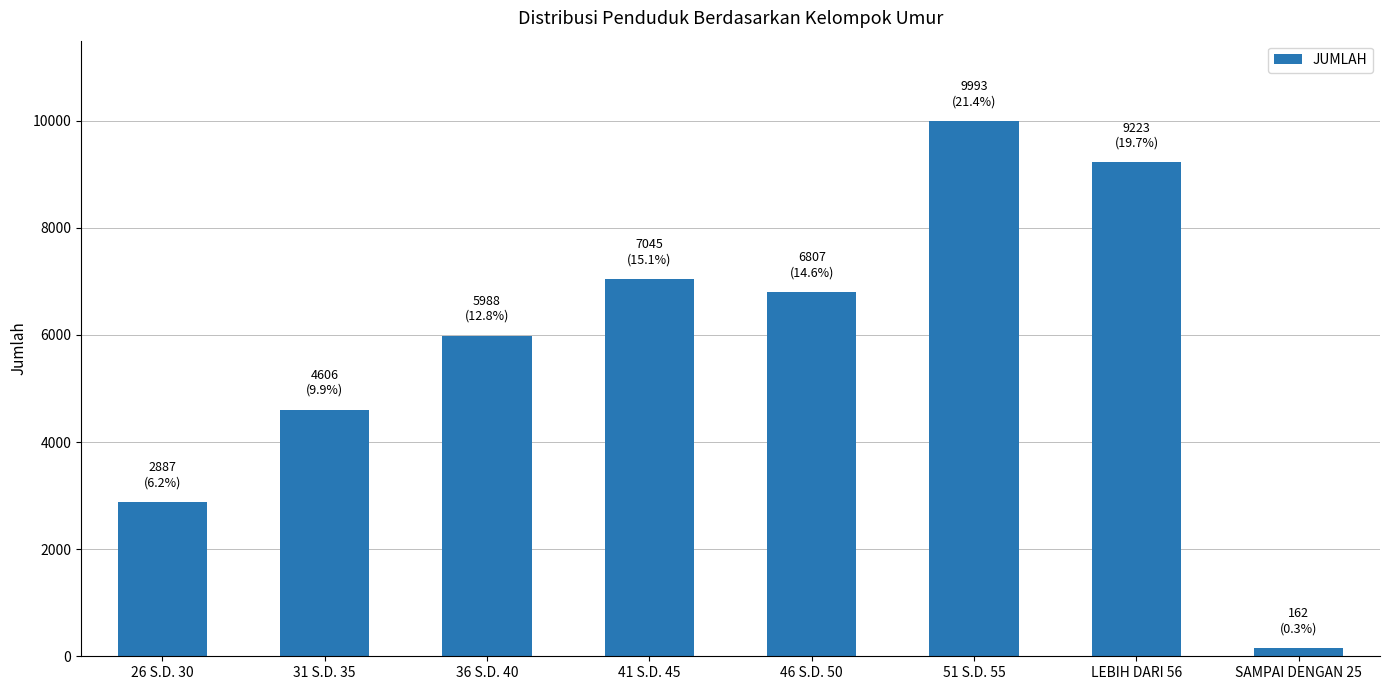

Which has a higher value, 51 S.D. 55 or 26 S.D. 30?

51 S.D. 55